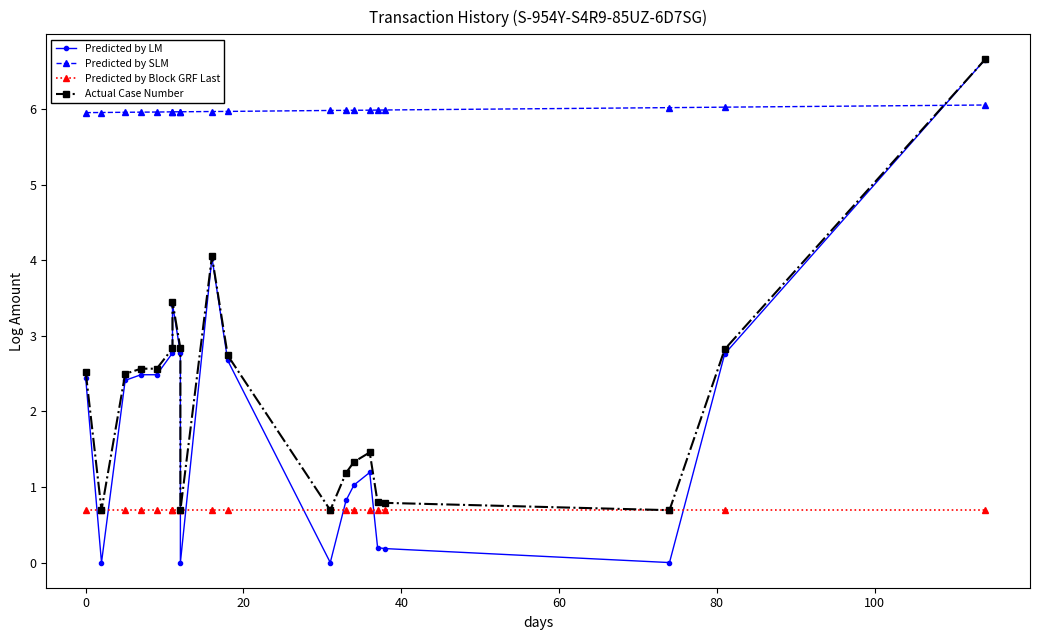

Which series has the largest total across all categories?

Predicted by SLM